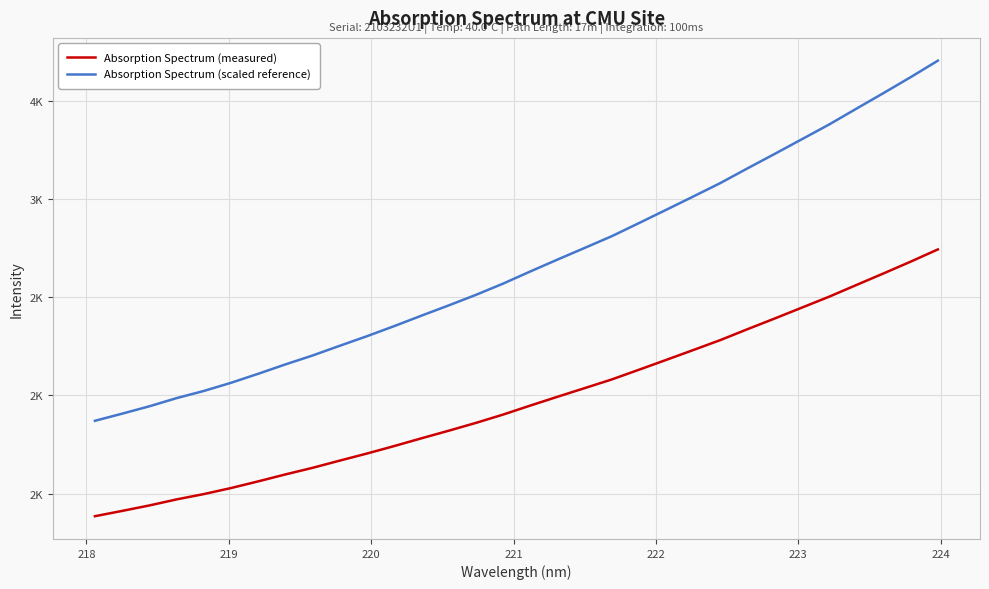

What are all the series names shown in the legend?

Absorption Spectrum (measured), Absorption Spectrum (scaled reference)